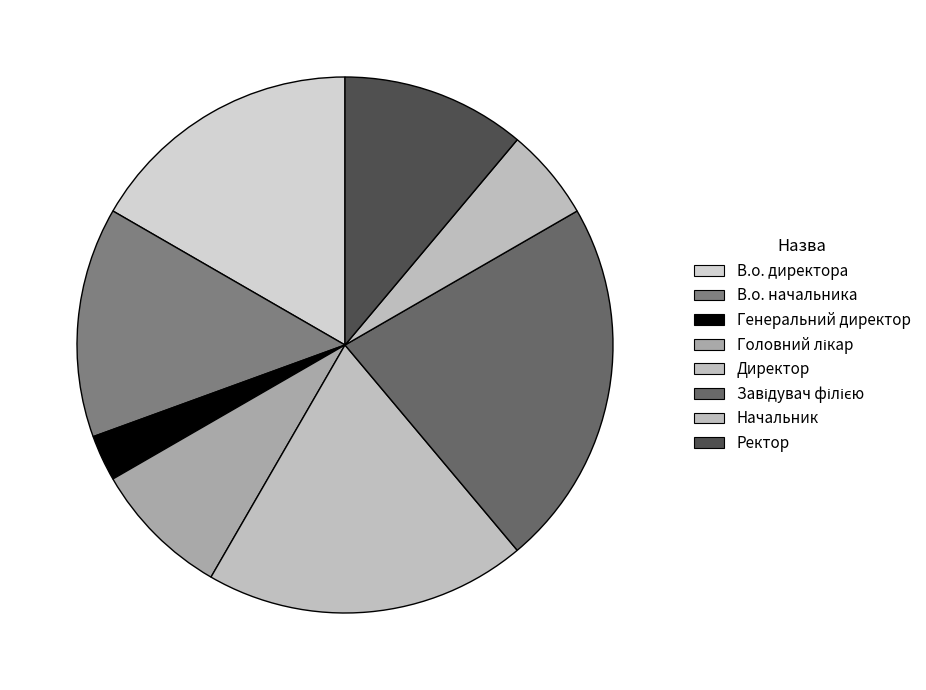

Rank the categories by value from lowest to highest.

Генеральний директор, Начальник, Головний лікар, Ректор, В.о. начальника, В.о. директора, Директор, Завідувач філією